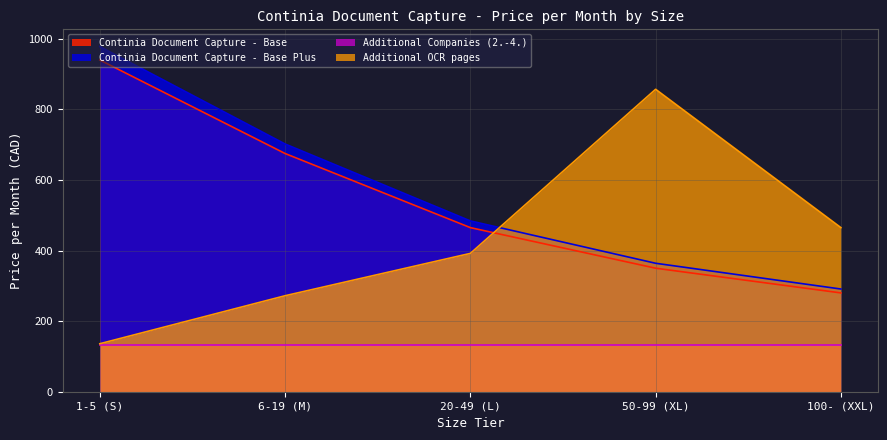

What is the maximum value shown in the chart?

978